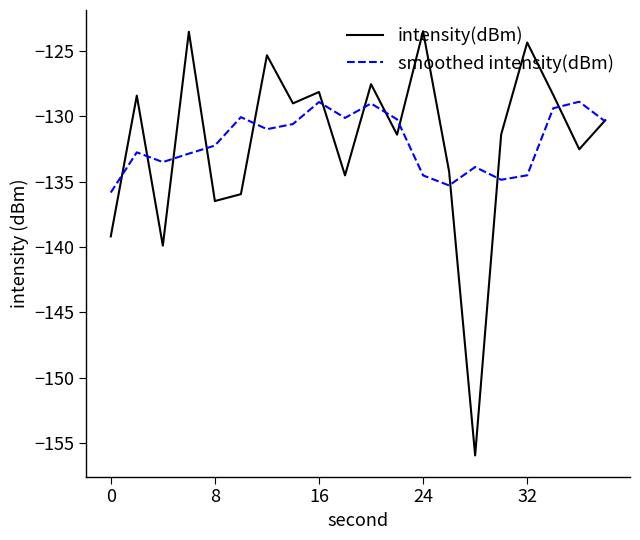

Rank the series by their maximum value, from lowest to highest.

smoothed intensity(dBm), intensity(dBm)